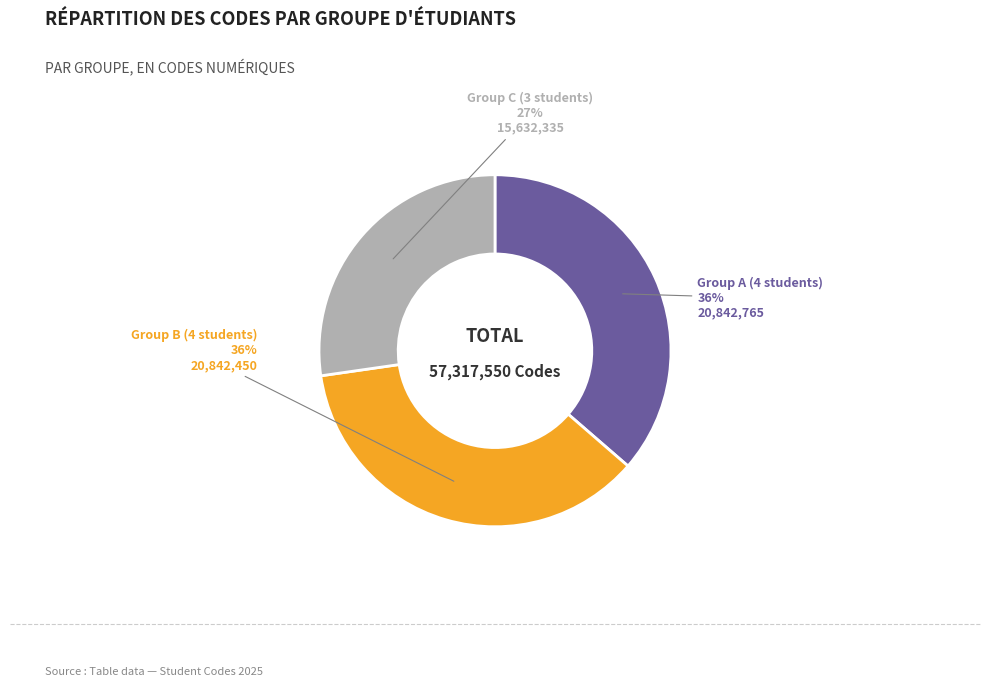

Is there any slice that represents more than half of the pie?

No